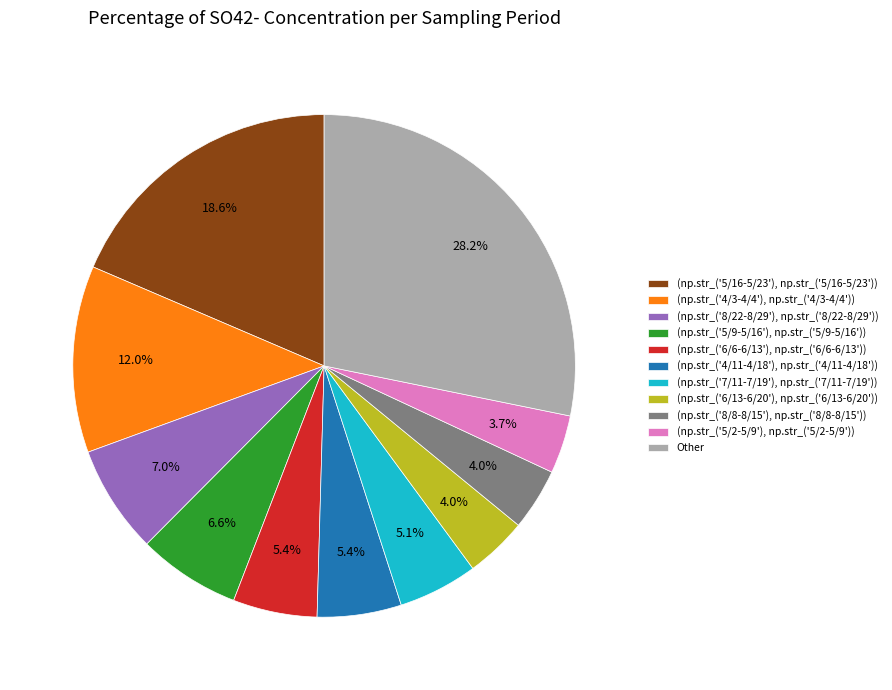

Combined, do (np.str_('8/22-8/29'), np.str_('8/22-8/29')) and (np.str_('6/6-6/13'), np.str_('6/6-6/13')) account for over 50%?

No